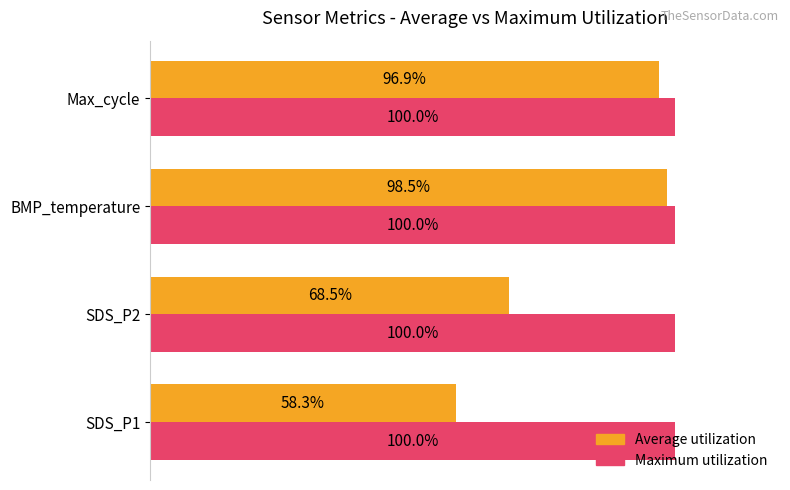

At which label does Average utilization reach its minimum?

SDS_P1